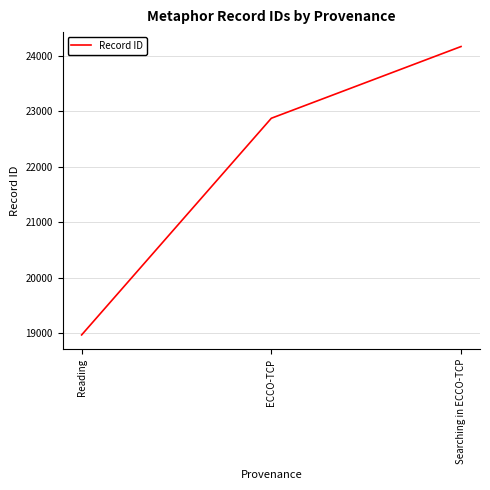

Reading left to right, what are all the values shown in this chart?

18969	22878	24172